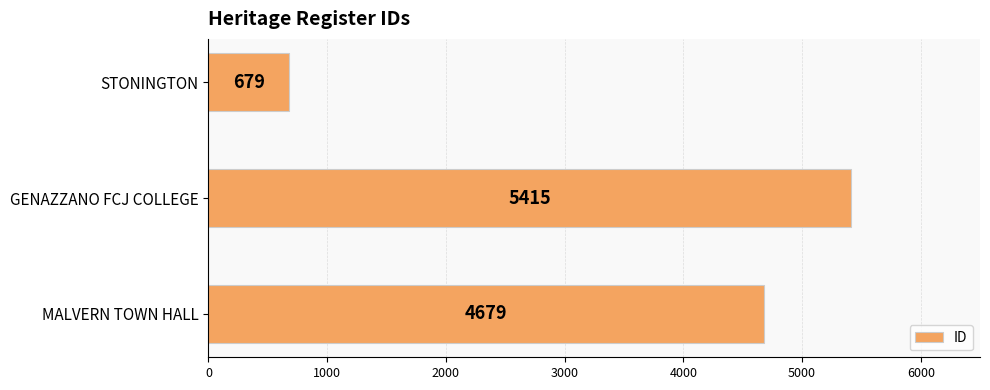

The chart shows a value of 4679 at MALVERN TOWN HALL. True or false?

True